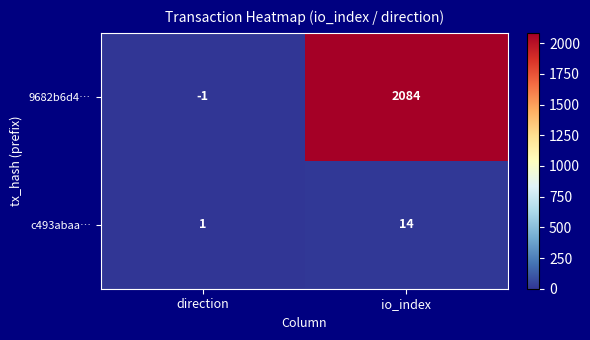

List the series in order of their peak value, highest first.

9682b6d4…, c493abaa…